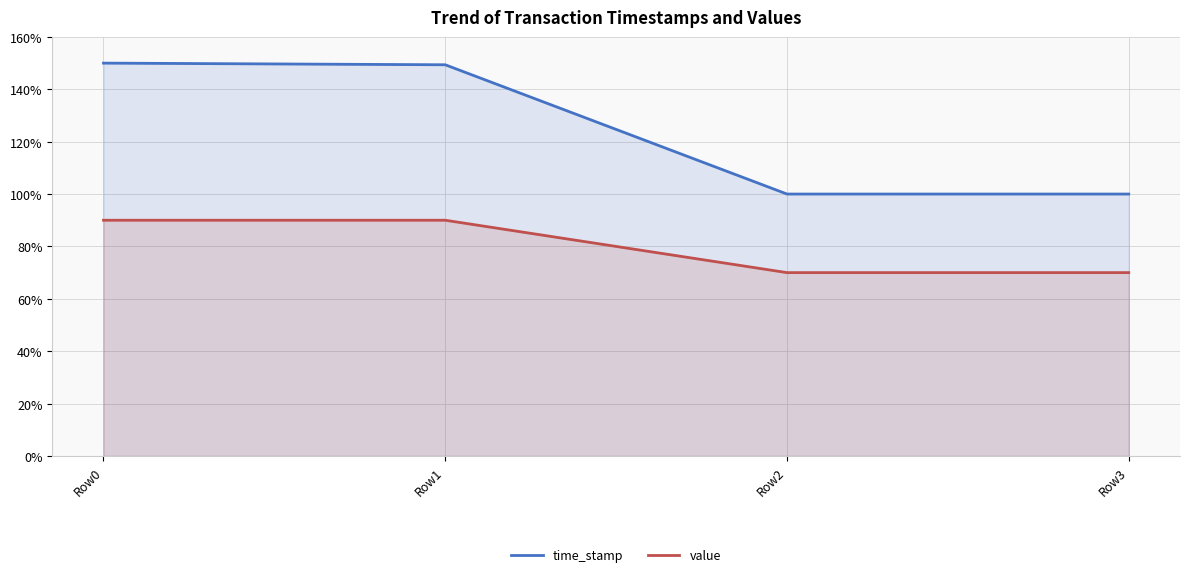

Reading right to left, transcribe all the data shown in this chart.

time_stamp: Row3=100.0	Row2=100.0	Row1=149.4	Row0=150.0
value: Row3=70.0	Row2=70.0	Row1=90.0	Row0=90.0